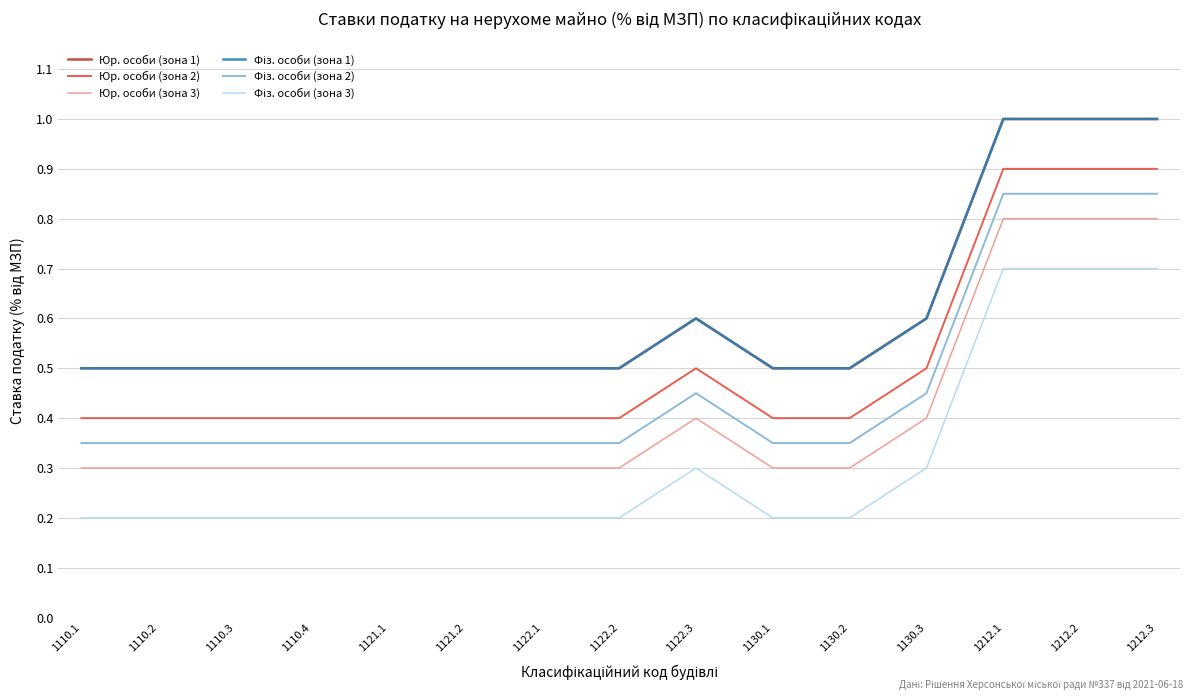

Which series has the largest range (max minus min)?

Юр. особи (зона 1)